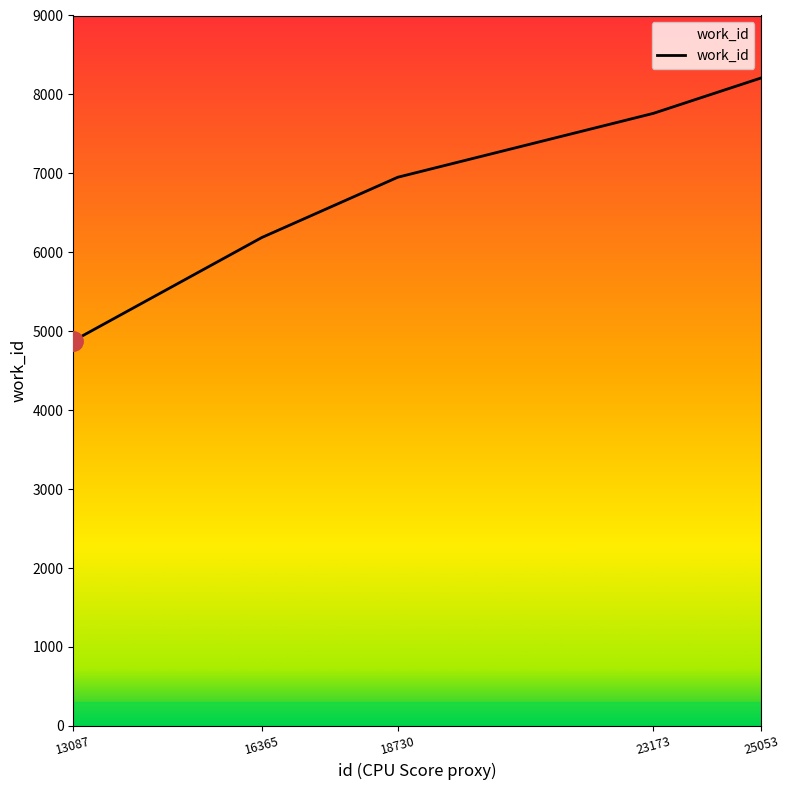

List the labels in order of value, smallest first.

13087, 16365, 18730, 23173, 25053